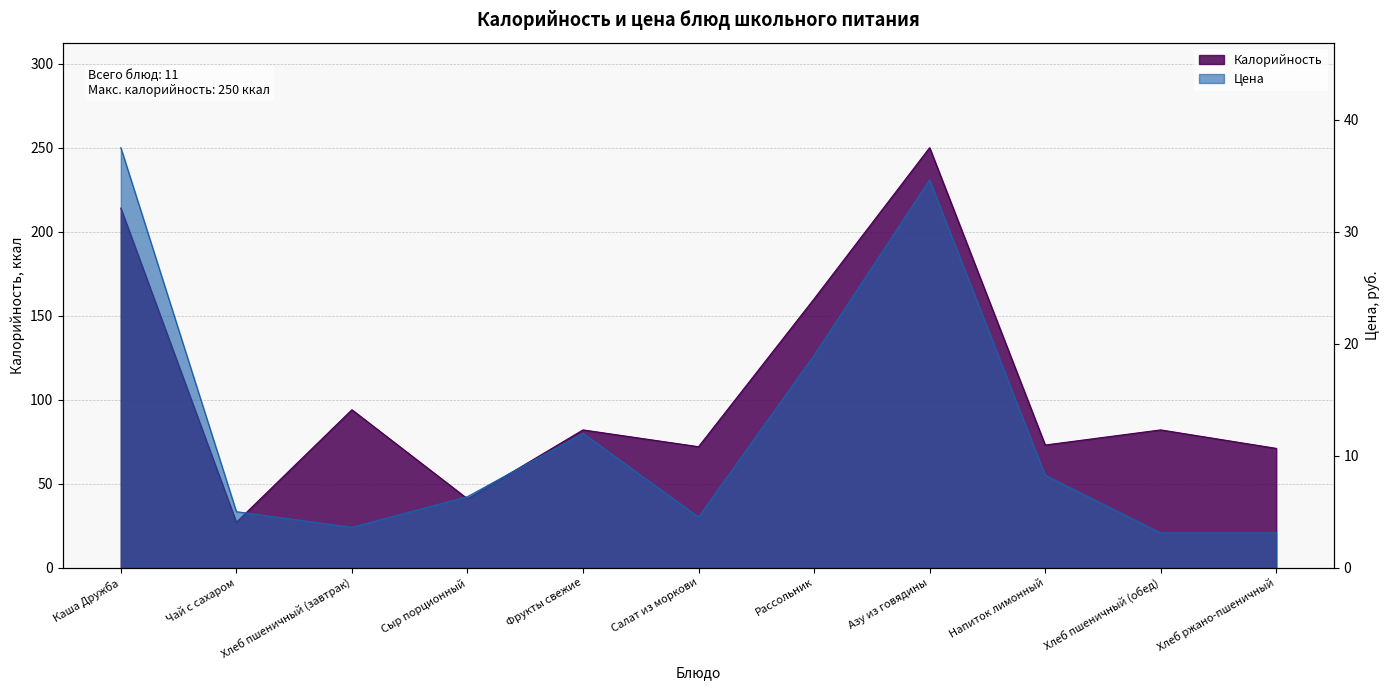

True or false: Цена has a value of 10.9 at Рассольник.

False